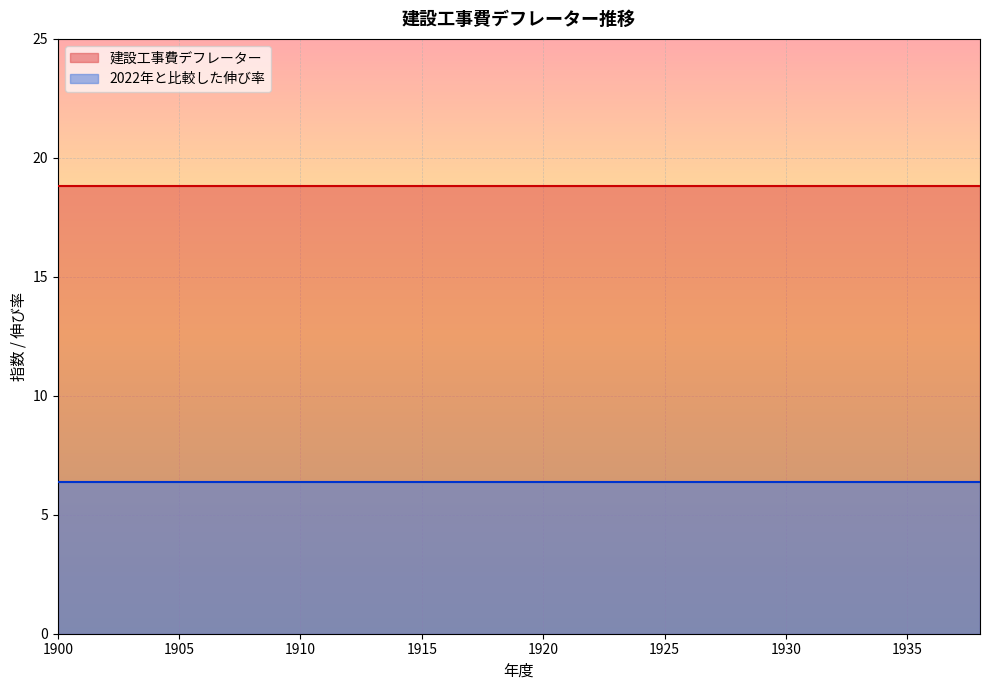

True or false: 2022年と比較した伸び率 has a value of 6.4 at 1909.

True